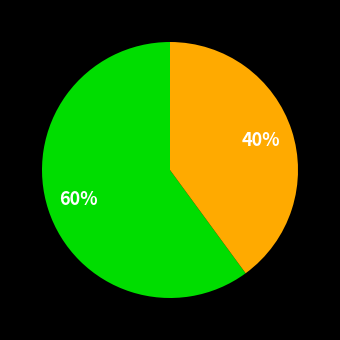

To the nearest percent, what is the difference between the largest and smallest slice percentages?

20%